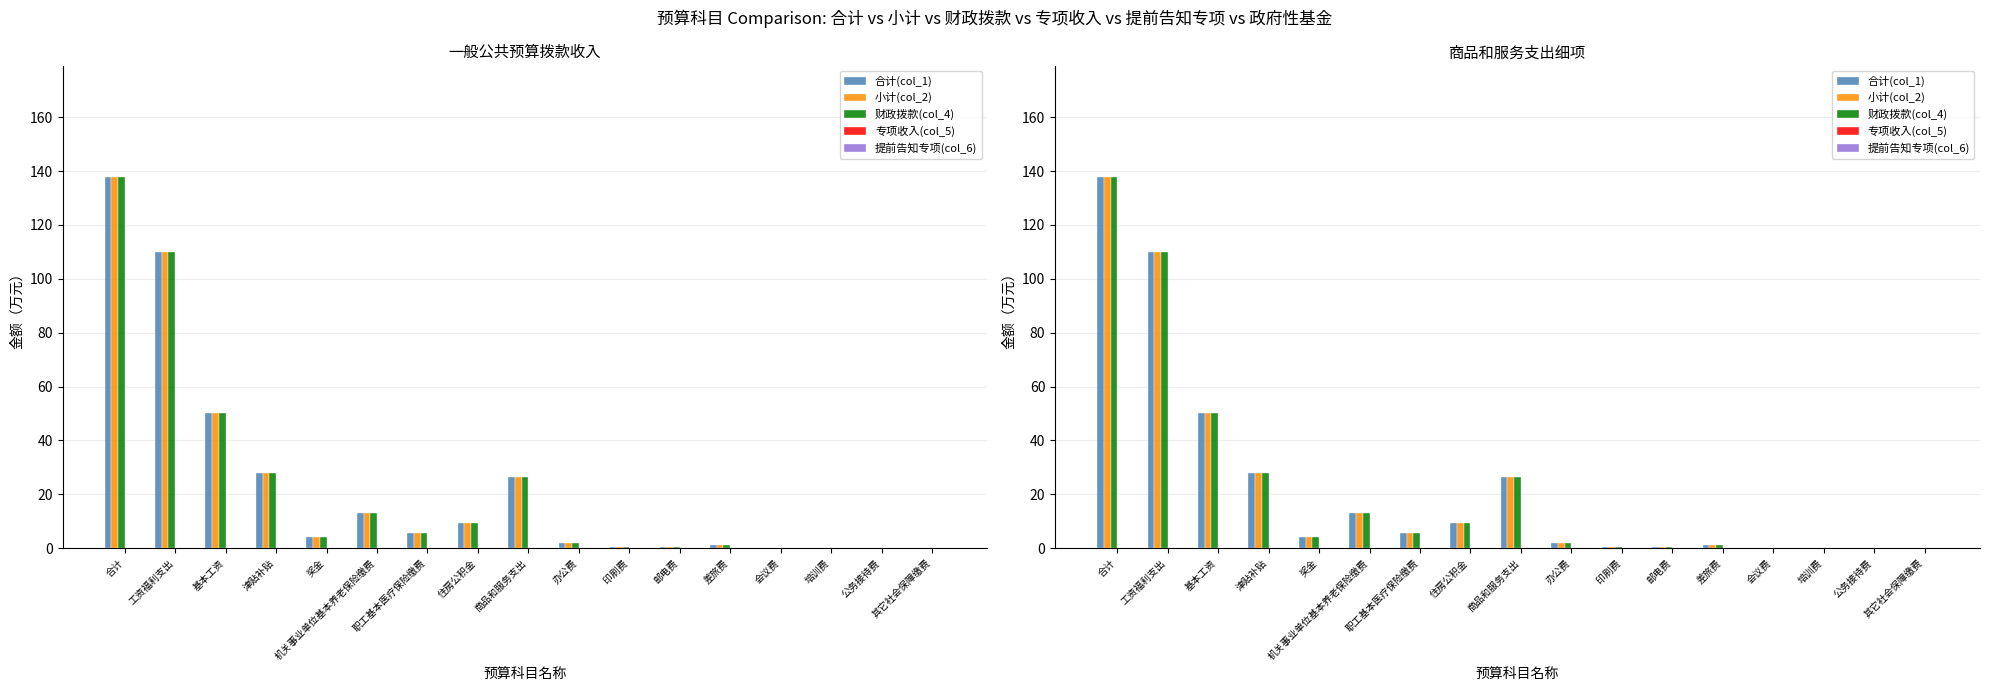

At which category does the chart reach its peak across all series?

合计